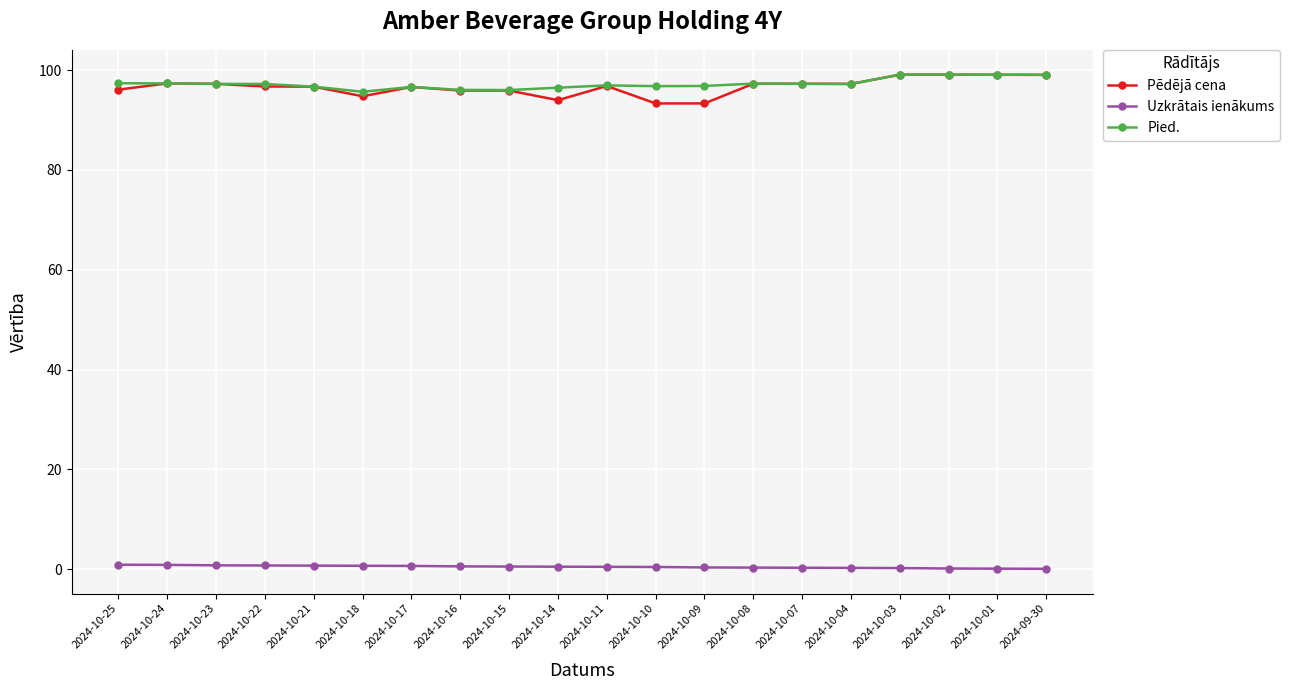

Is the value of Pēdējā cena at 2024-10-16 greater than the value of Uzkrātais ienākums at 2024-10-23?

Yes